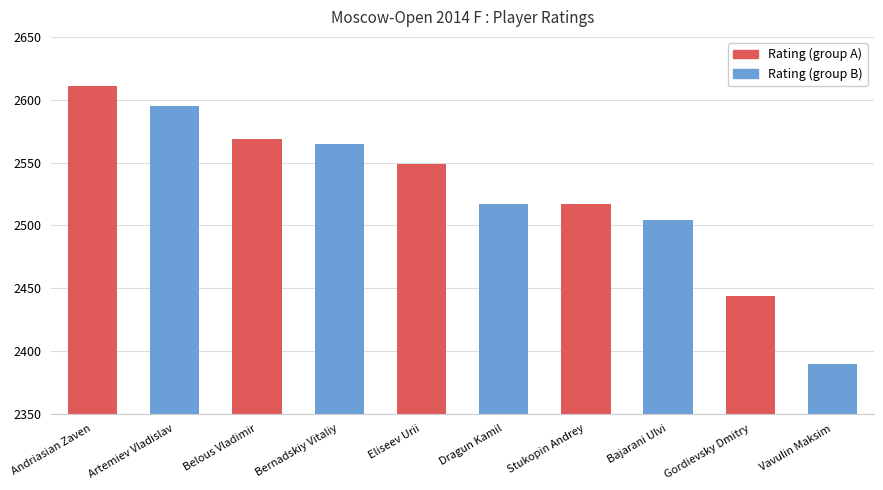

At which label is the value closest to 2500?

Bajarani Ulvi